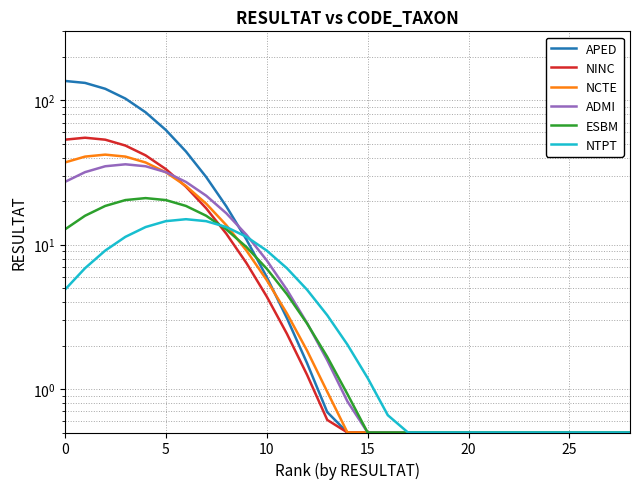

How many intersections are there between ADMI and NCTE?

1